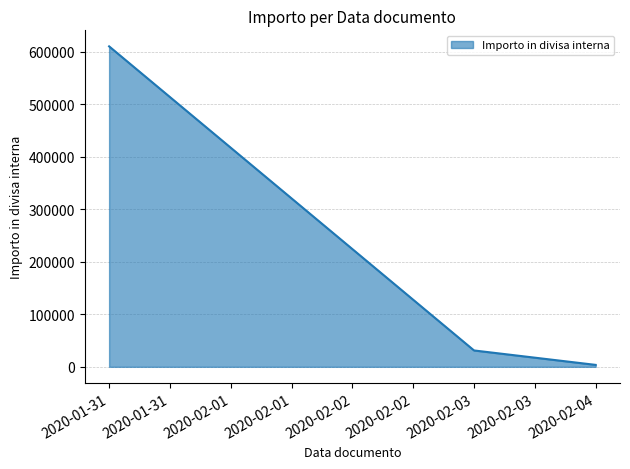

List the labels in order of value, largest first.

2020-01-31, 2020-02-03, 2020-02-04